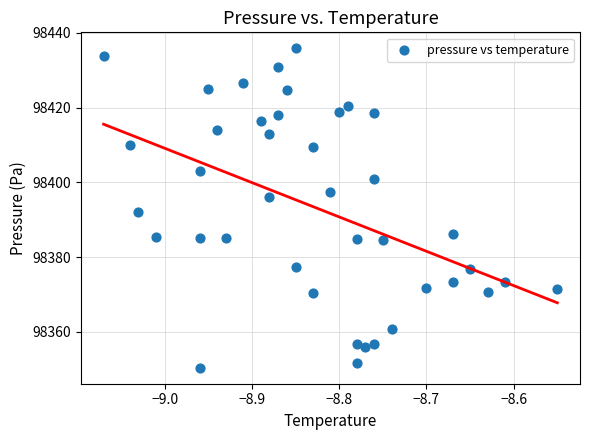

What is the range of X values (max minus min)?

0.5